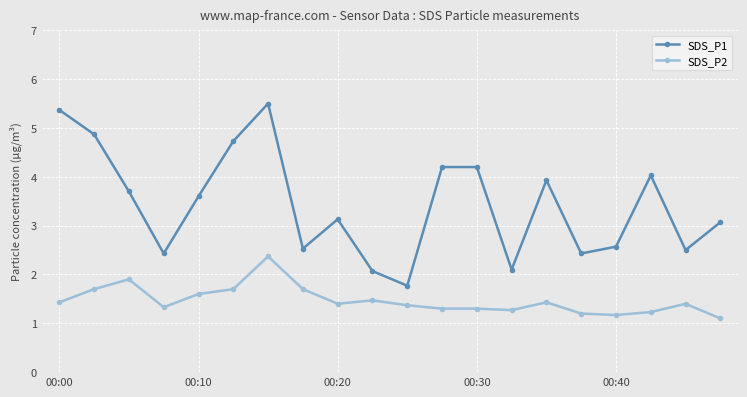

Which series has the largest range (max minus min)?

SDS_P1